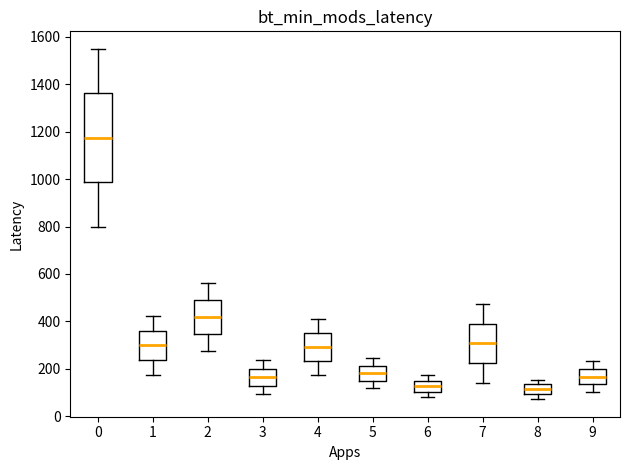

Reading left to right, transcribe this box plot: for each box, give where its median line is, the range the box spans, and where its two whiskers end, as read against the y-axis. The values are not printed on the chart, so give them approximately, as read against the axis.

0: median 1180, box 980 to 1360, whiskers 800 to 1540
1: median 300, box 240 to 360, whiskers 180 to 420
2: median 420, box 340 to 500, whiskers 280 to 560
3: median 160, box 120 to 200, whiskers 100 to 240
4: median 300, box 240 to 340, whiskers 180 to 400
5: median 180, box 140 to 220, whiskers 120 to 240
6: median 120, box 100 to 140, whiskers 80 to 180
7: median 300, box 220 to 400, whiskers 140 to 480
8: median 120, box 100 to 140, whiskers 80 to 160
9: median 160, box 140 to 200, whiskers 100 to 240